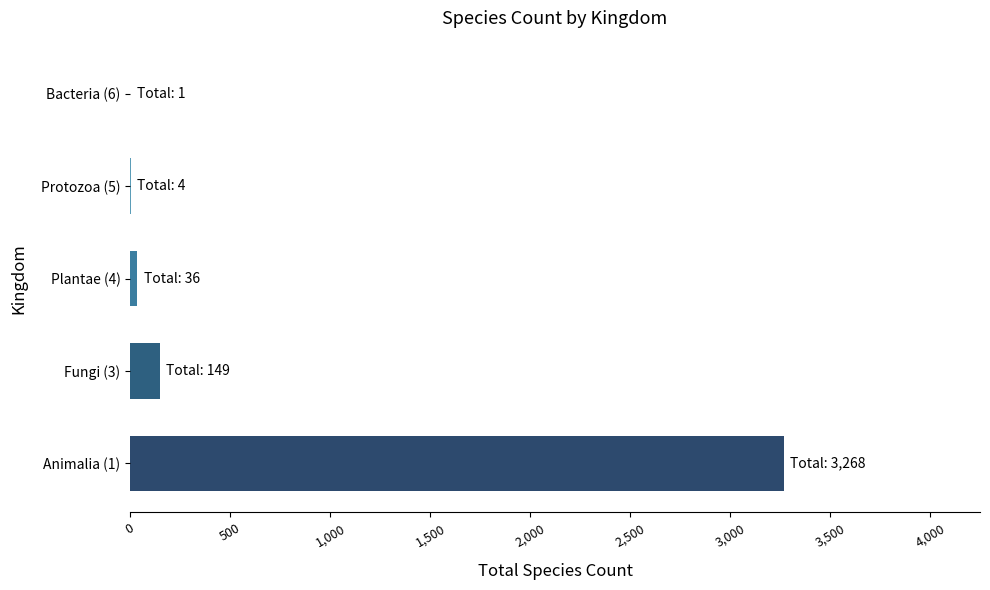

The value at Animalia (1) is 3268. True or false?

True